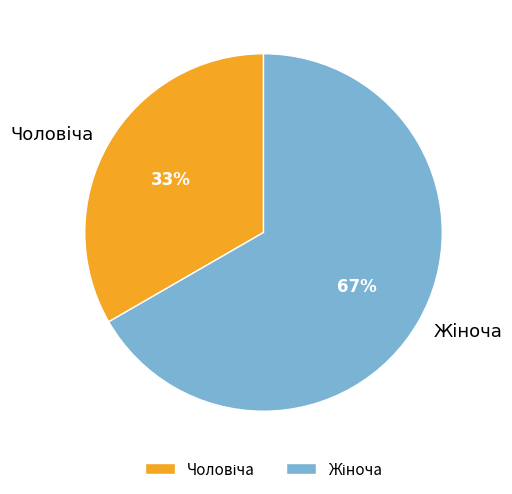

Is there any slice that represents more than half of the pie?

Yes